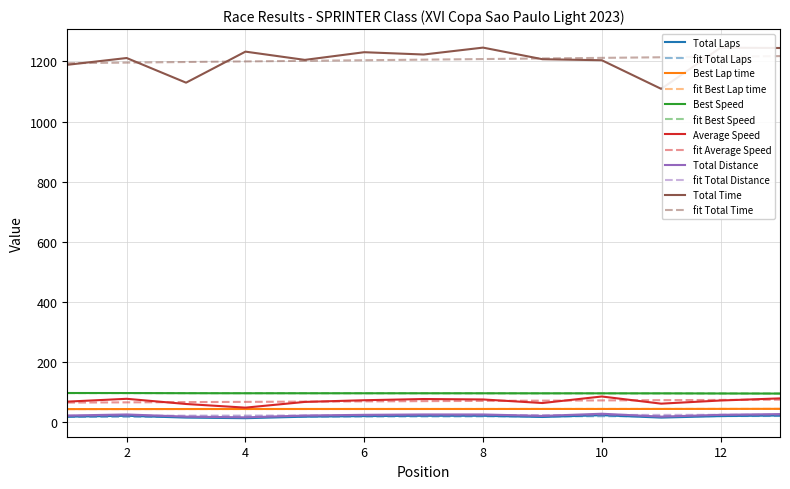

What are all the series names shown in the legend?

Total Laps, fit Total Laps, Best Lap time, fit Best Lap time, Best Speed, fit Best Speed, Average Speed, fit Average Speed, Total Distance, fit Total Distance, Total Time, fit Total Time